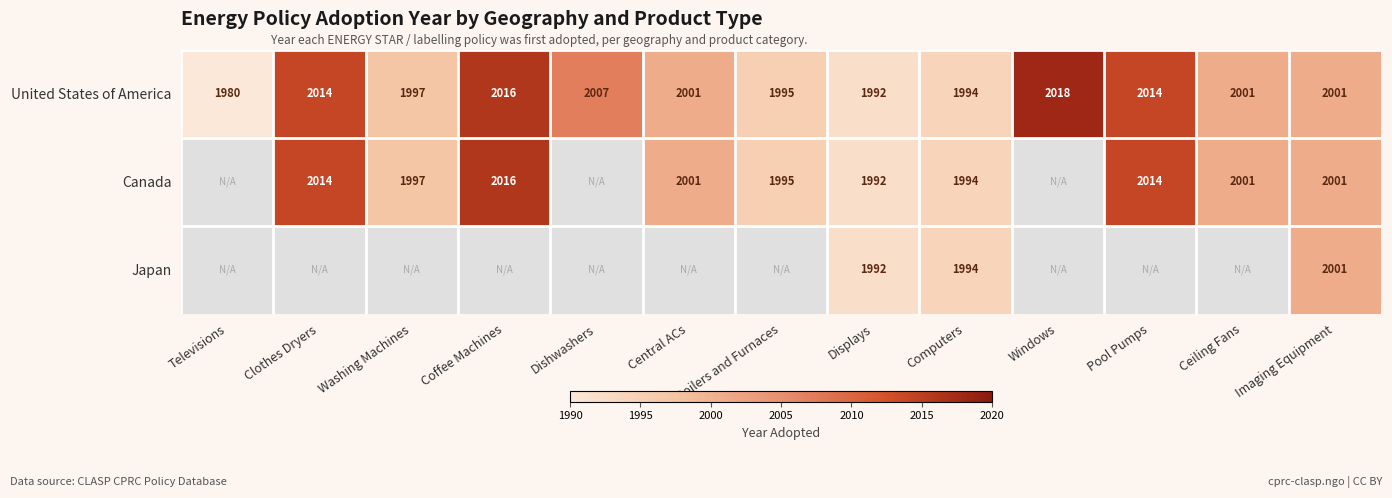

Which category has the highest value in the United States of America series?

Windows